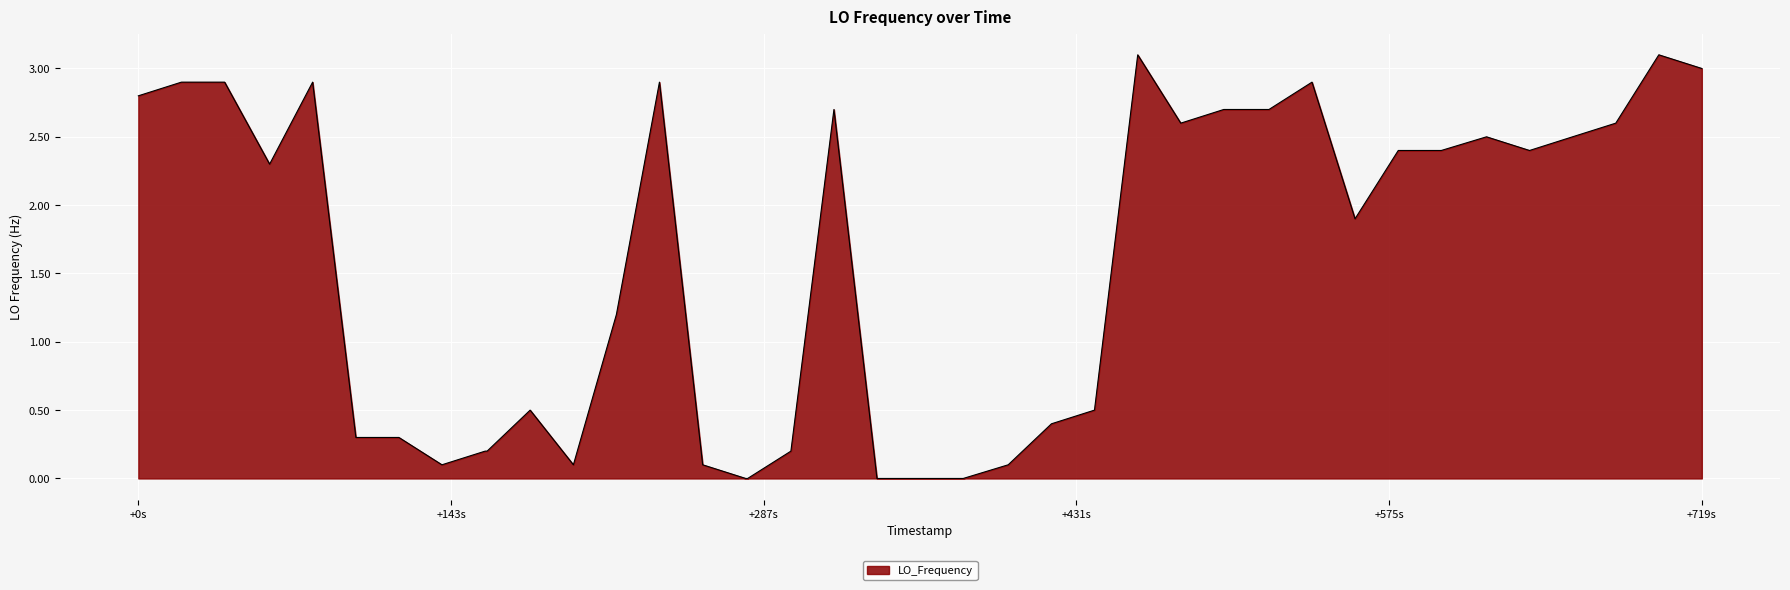

How many lines are shown in the chart?

1